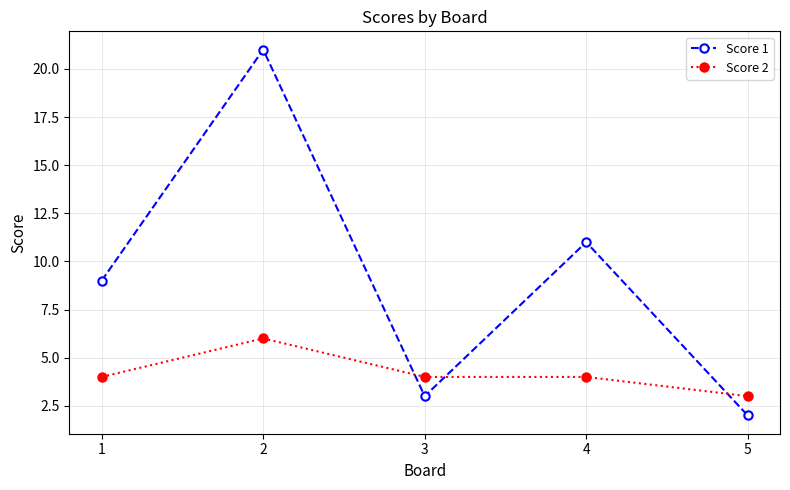

Which series has the largest total across all categories?

Score 1